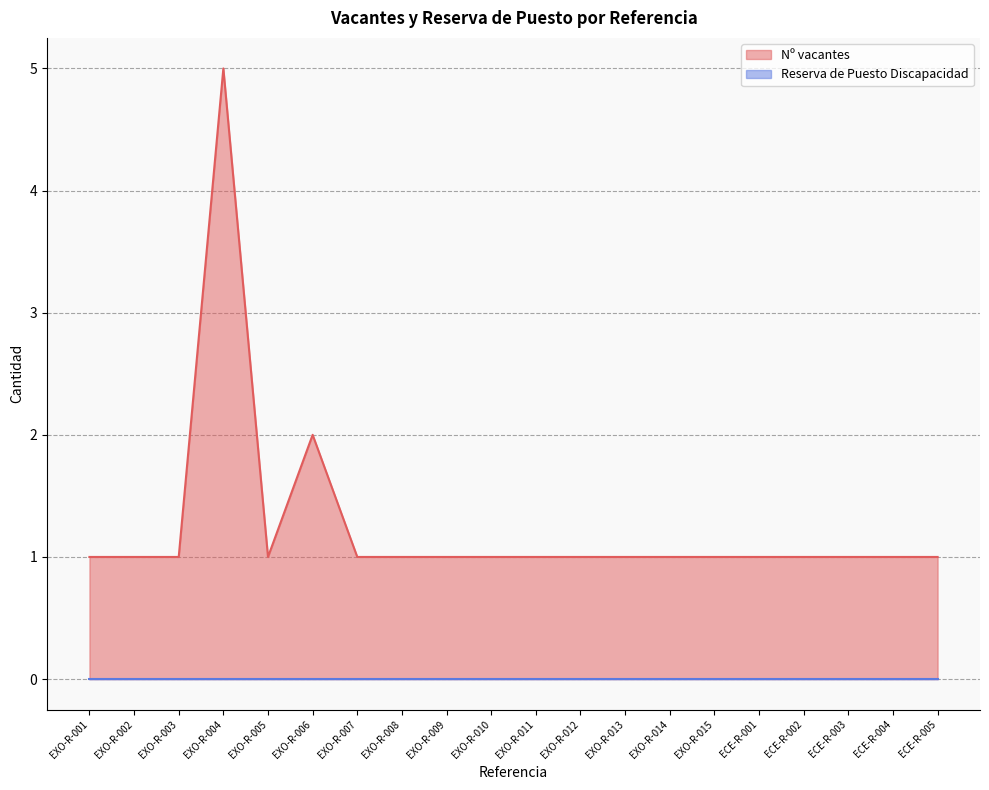

Which has a higher value, EXO-R-012 or EXO-R-009?

EXO-R-012